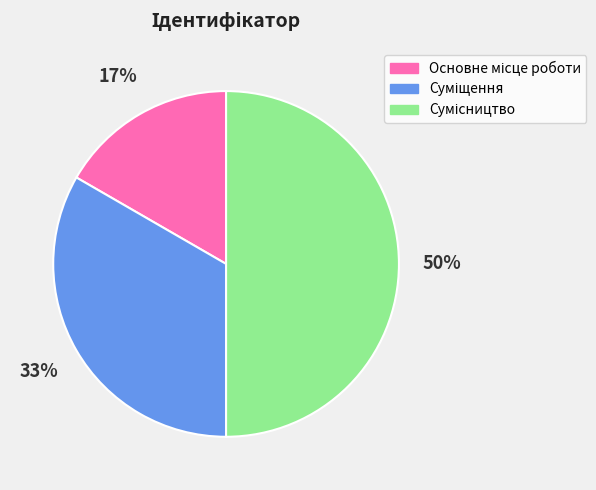

To the nearest percent, what is the difference between the largest and smallest slice percentages?

33%